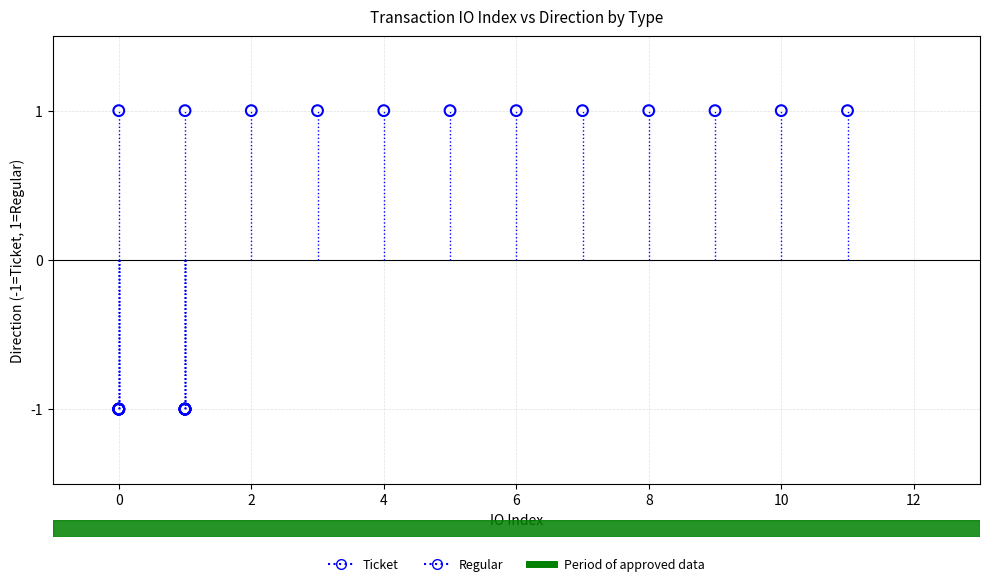

Which series contains the highest Y value?

Regular